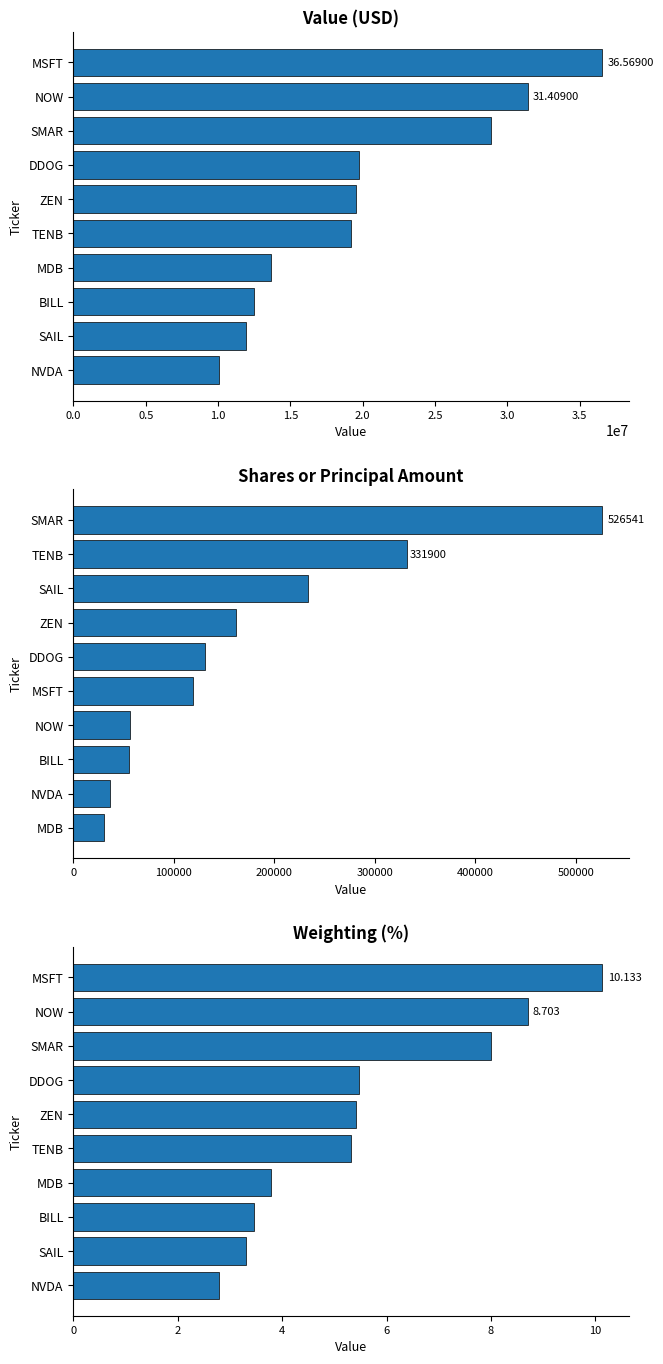

The value of Weighting at MSFT is 15.8. True or false?

False